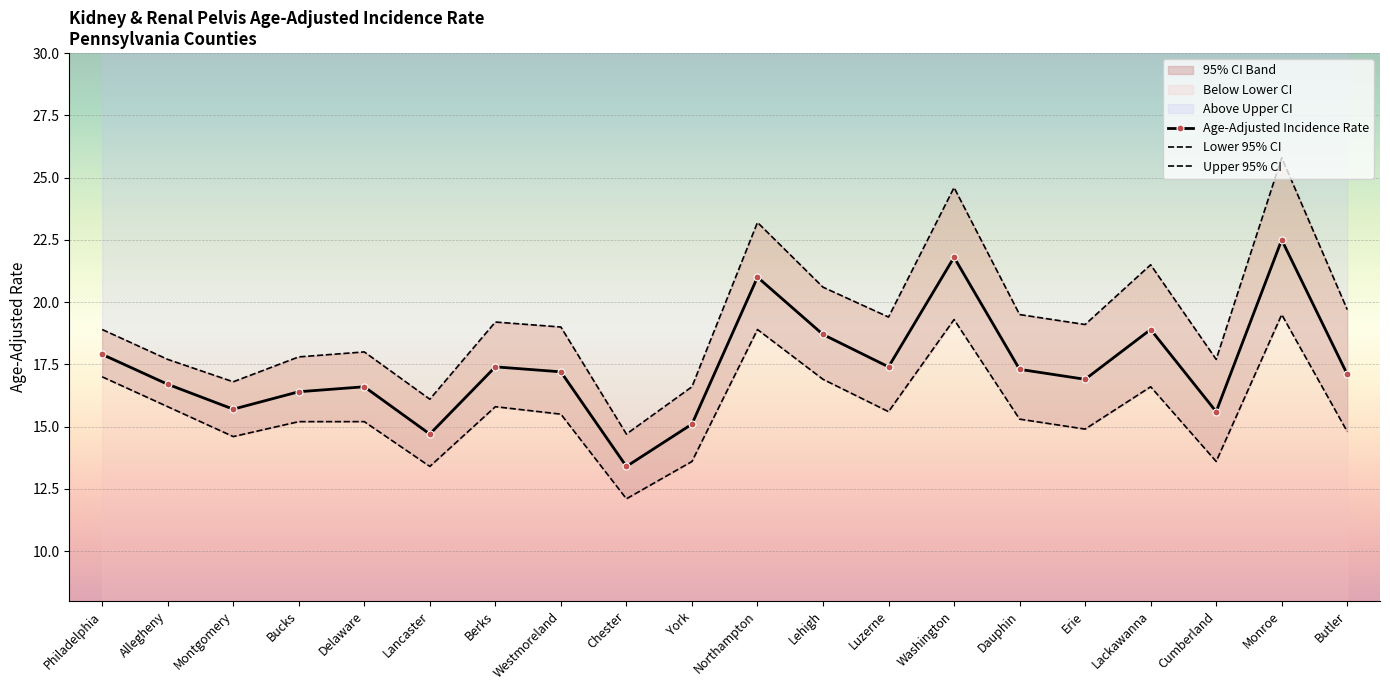

What position from the right is Cumberland?

3